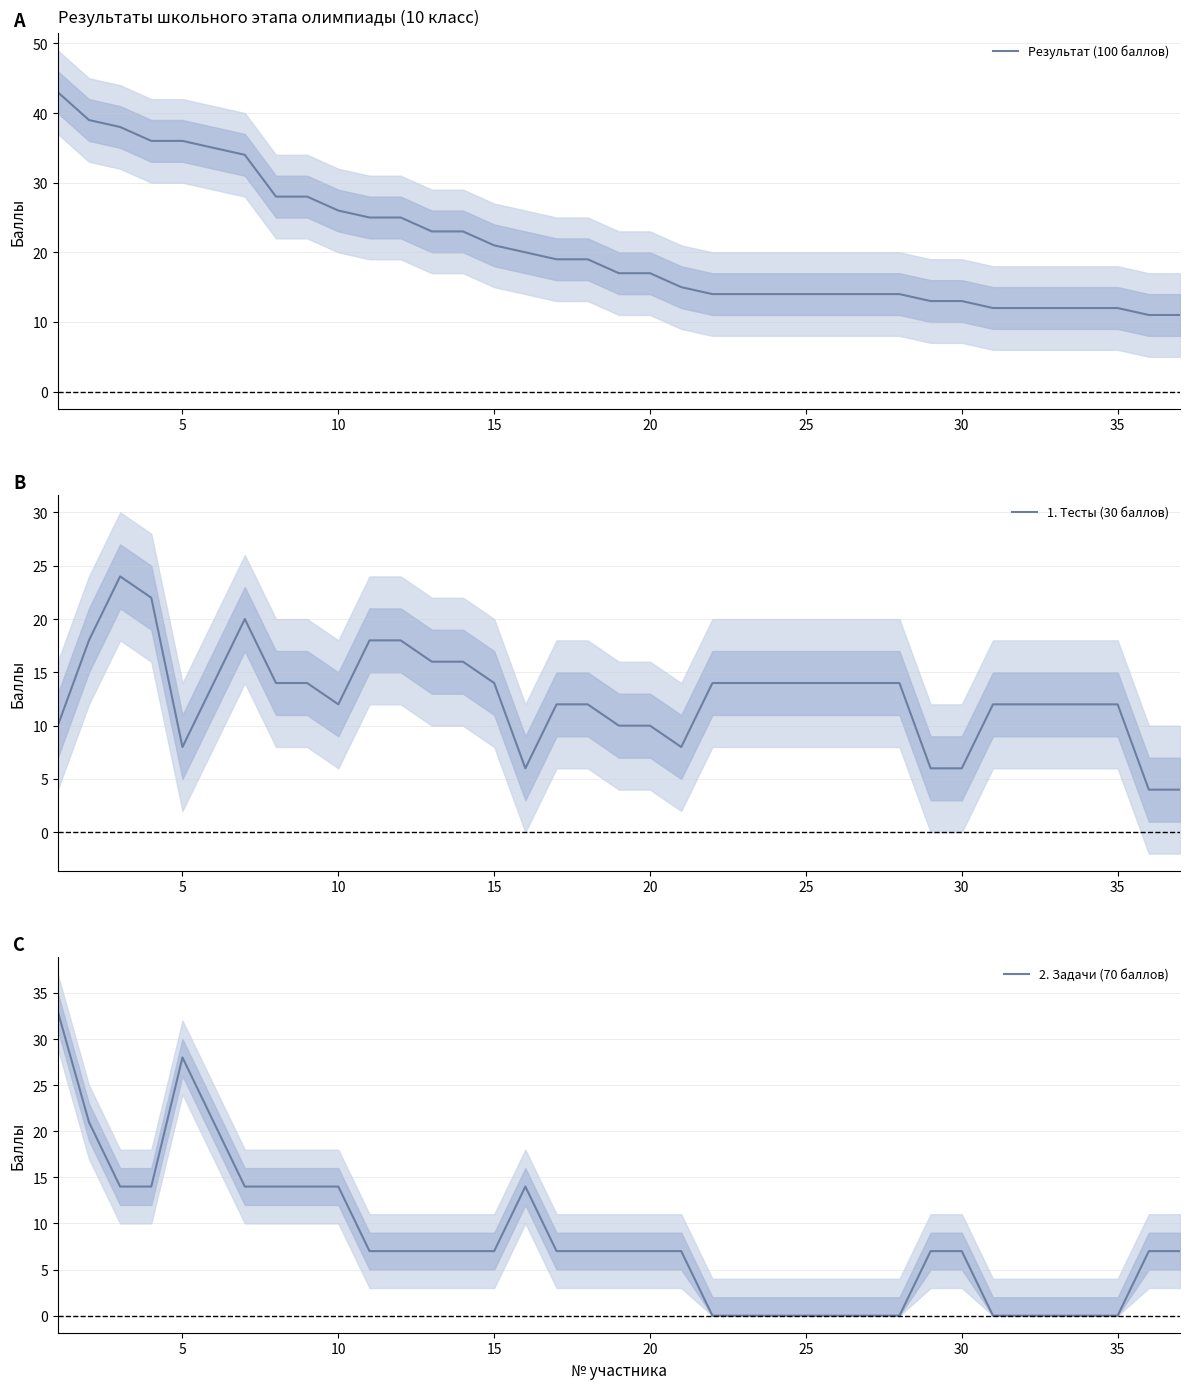

What is the maximum value for 1. Тесты (30 баллов)?

24